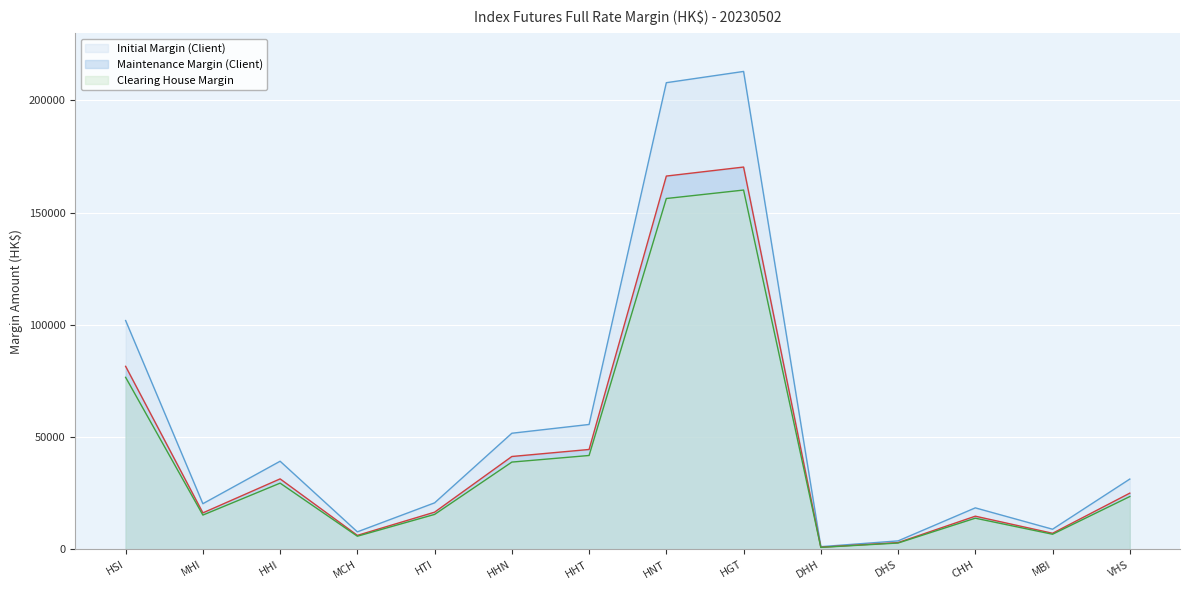

True or false: Initial Margin (Client) and Clearing House Margin cross at least once.

False